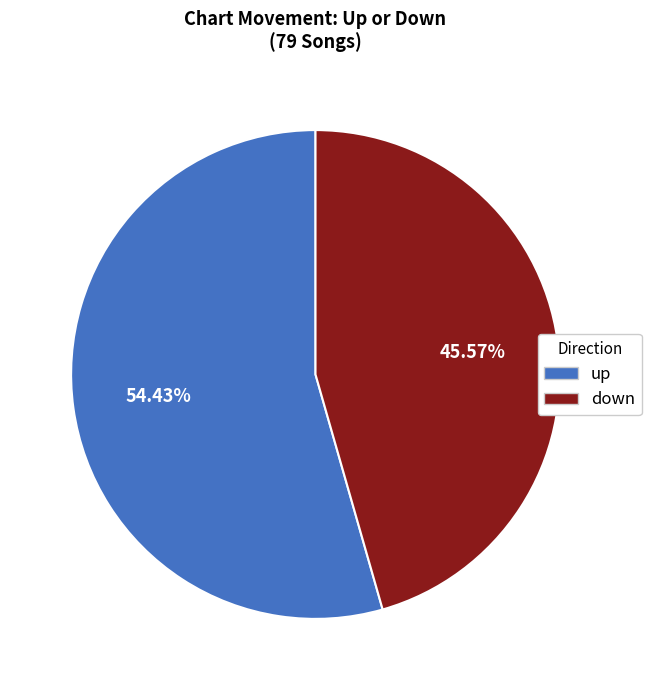

Which slice is the smallest?

down